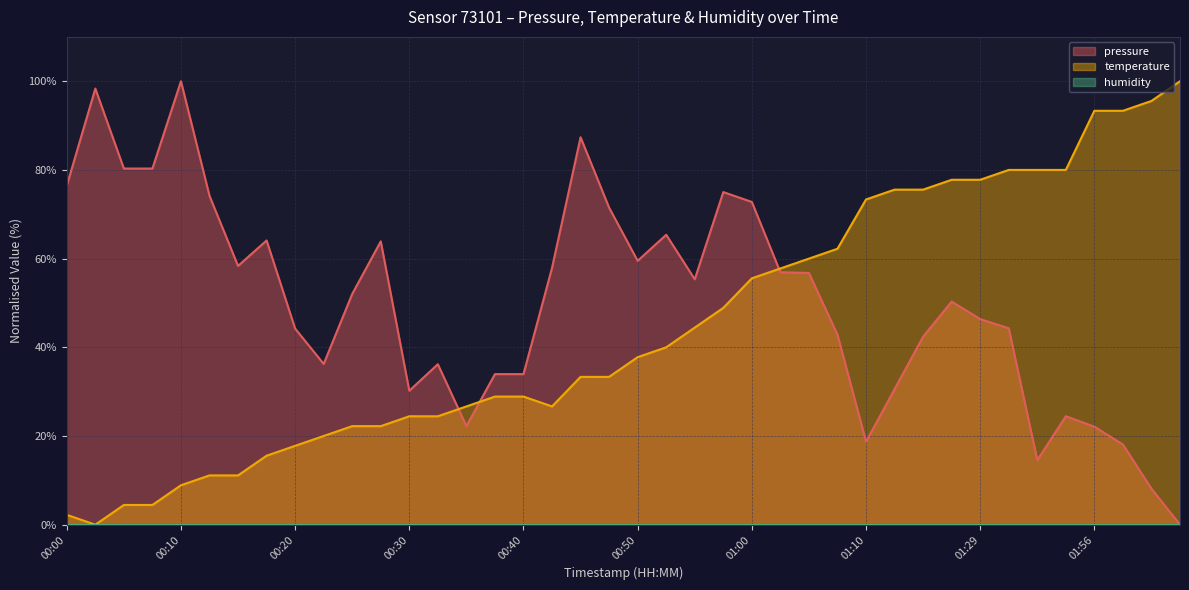

What is the label of the 22nd point from the left?

00:52